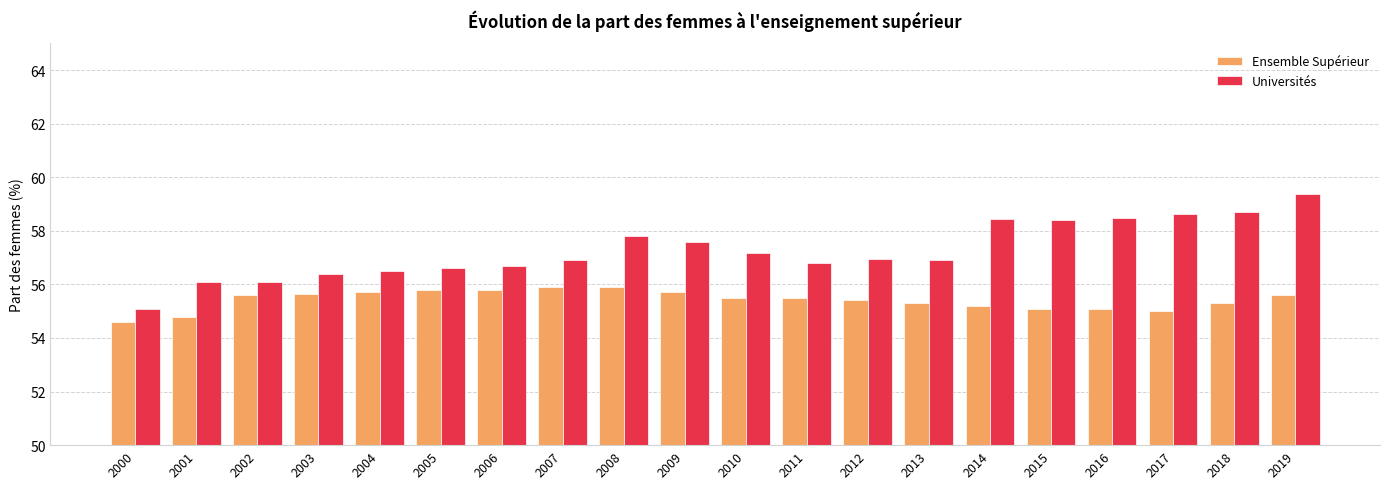

What is the value of the Universités bar at the 10th from the left?

57.6